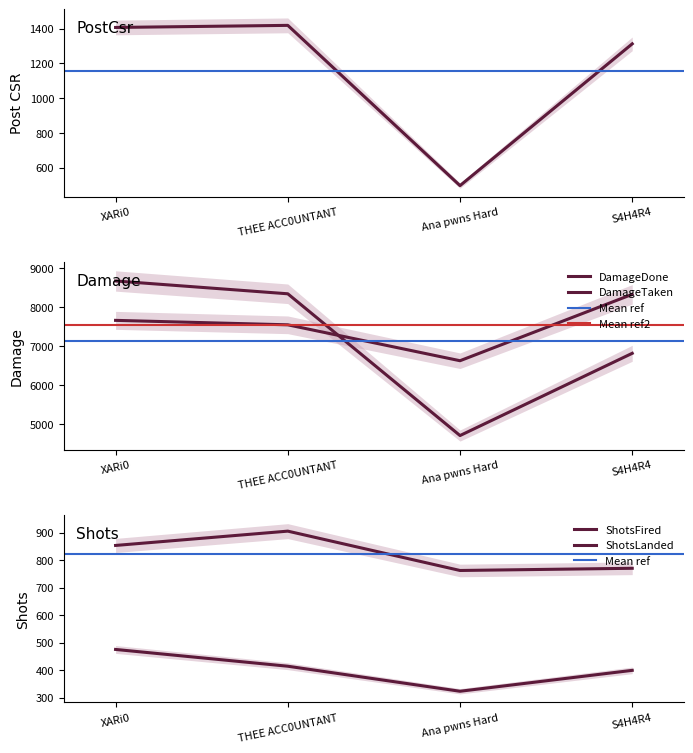

At which category does the chart reach its peak across all series?

XARi0